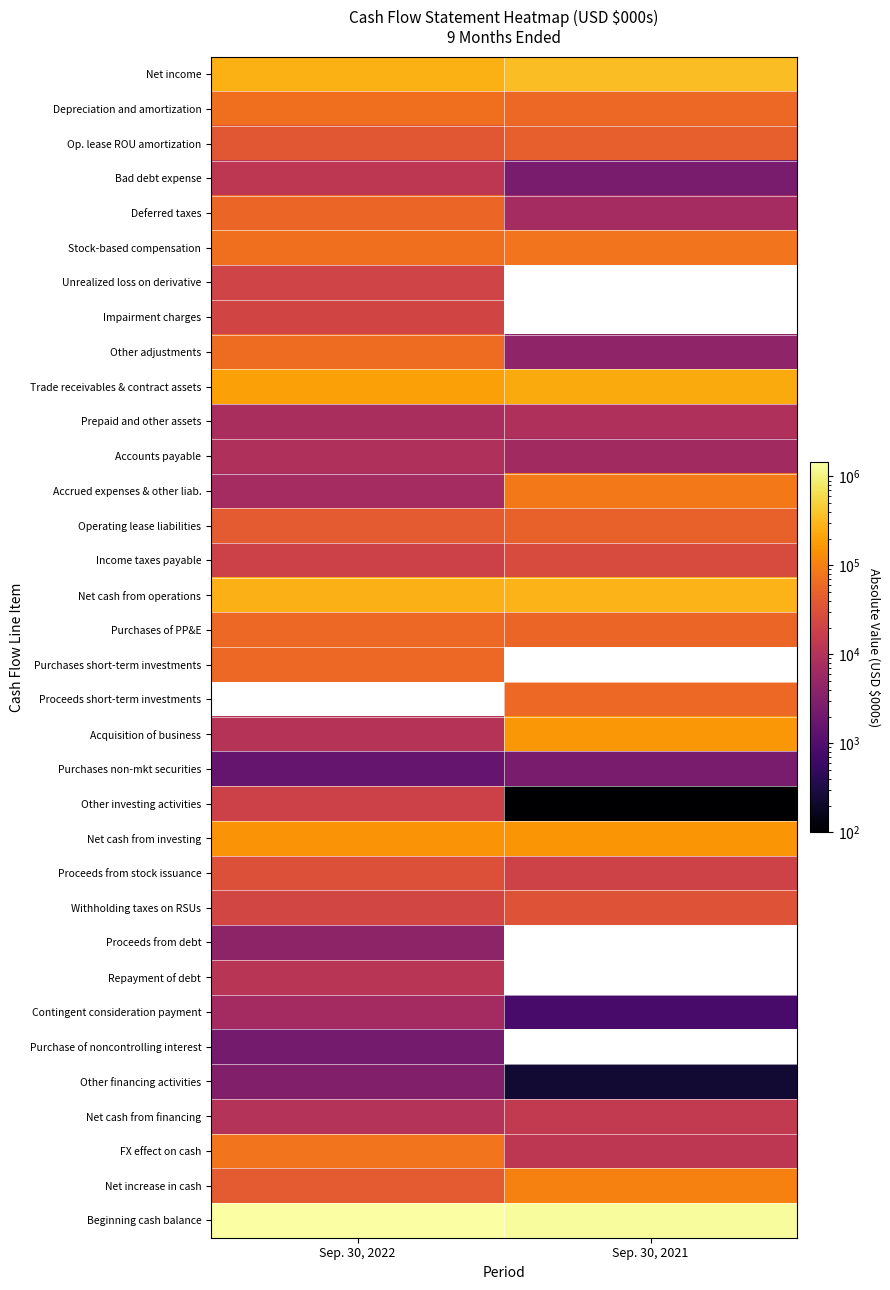

Which category has the highest value across all series?

Sep. 30, 2022